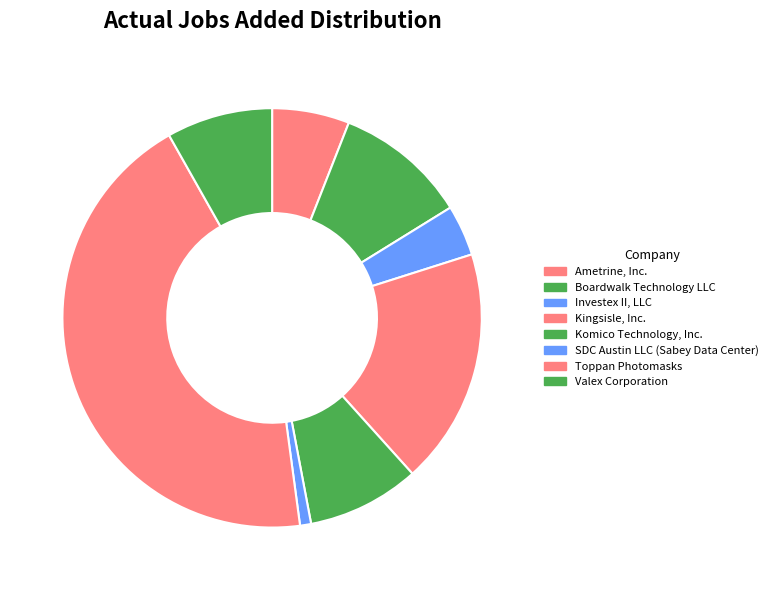

Does any single category account for the majority?

No